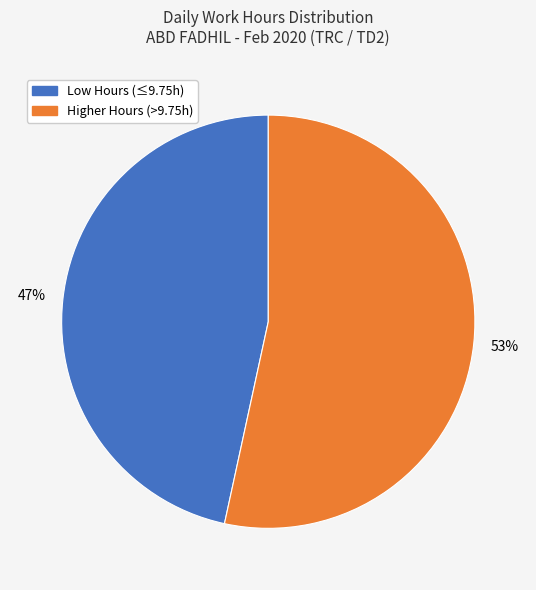

Does any single category account for the majority?

Yes